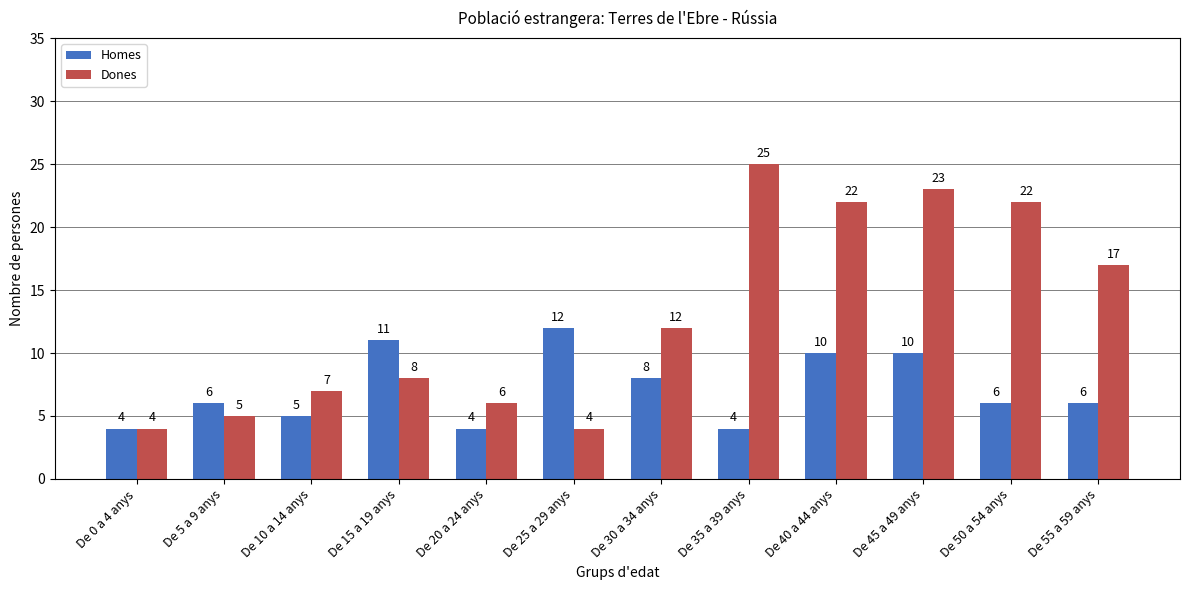

Reading left to right, transcribe all the data shown in this chart.

Homes: 4	6	5	11	4	12	8	4	10	10	6	6
Dones: 4	5	7	8	6	4	12	25	22	23	22	17